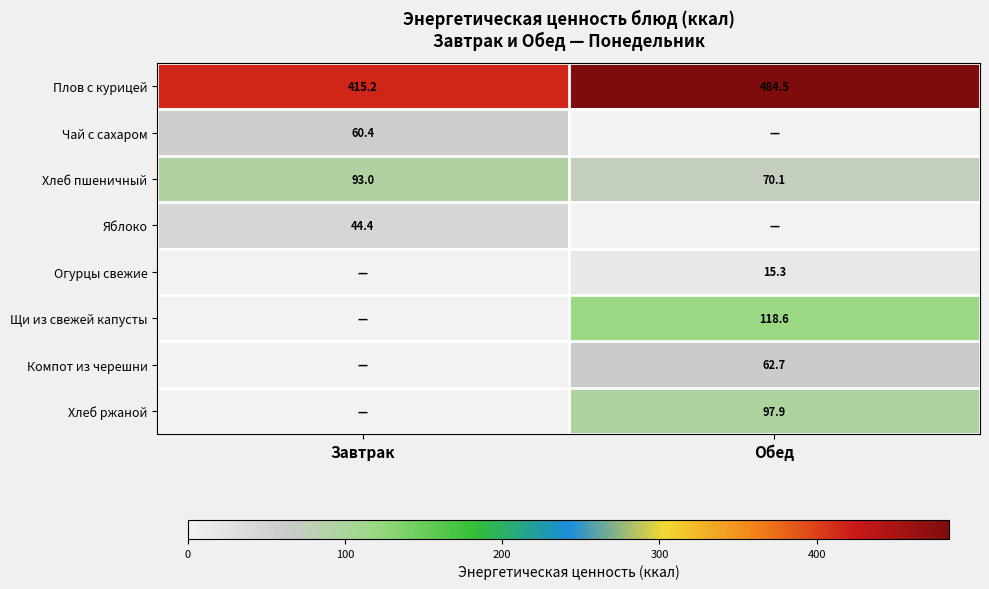

At which label does Плов с курицей first exceed 484?

Обед